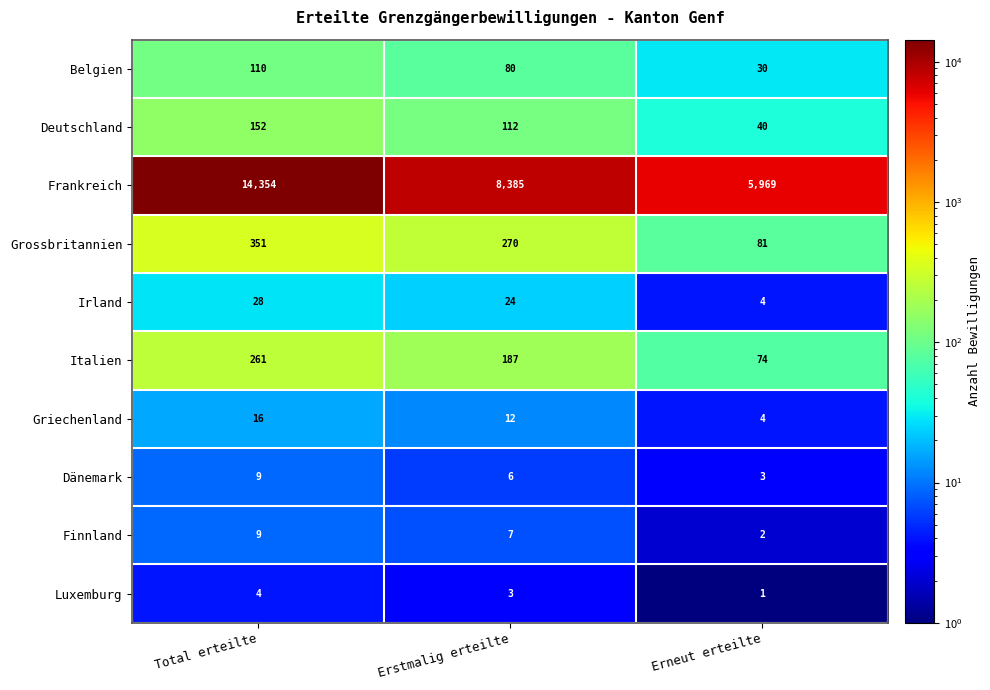

What is the smallest value displayed?

1